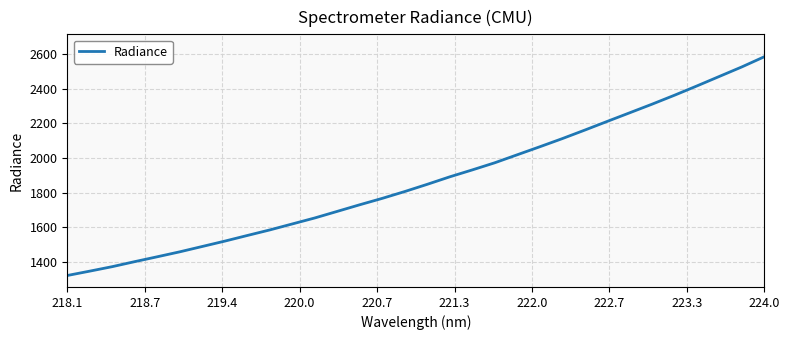

What is the difference between the second highest and second lowest values?

1177.6